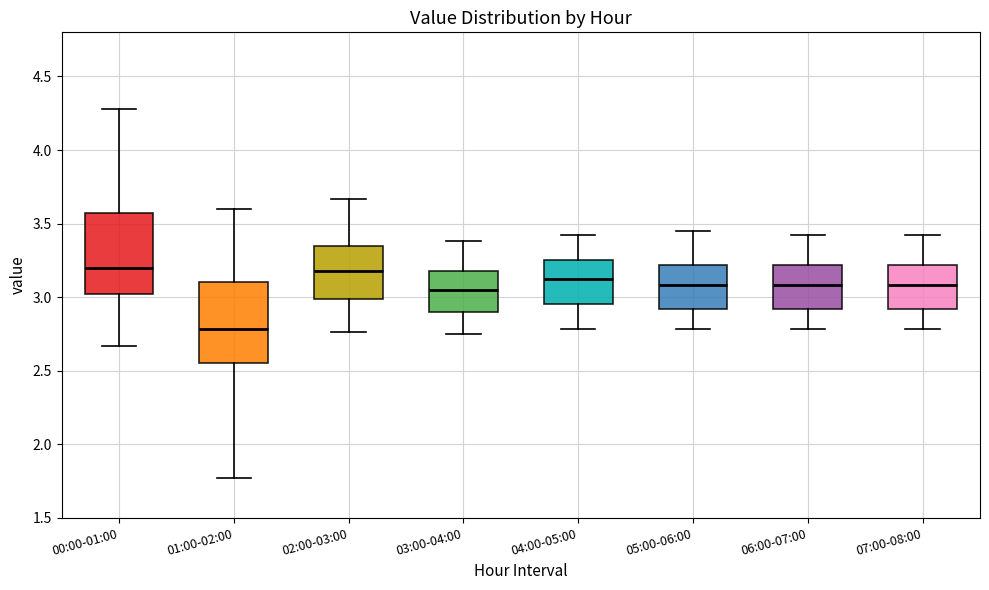

Where does the lower whisker of the box for 01:00-02:00 end on the y-axis? The values are not printed on the chart, so give them approximately, as read against the axis.

1.75